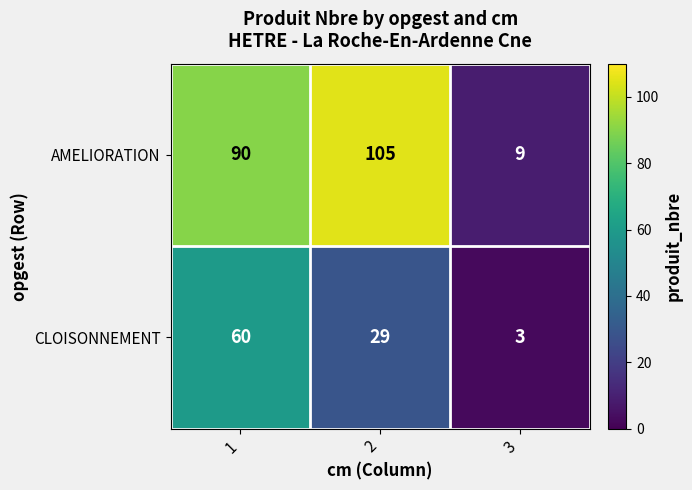

Reading left to right, extract all data points from this chart.

AMELIORATION: 1=90	2=105	3=9
CLOISONNEMENT: 1=60	2=29	3=3